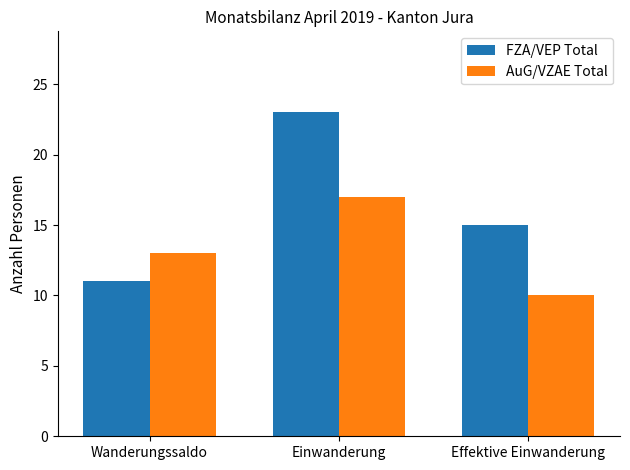

What is the smallest value displayed?

10